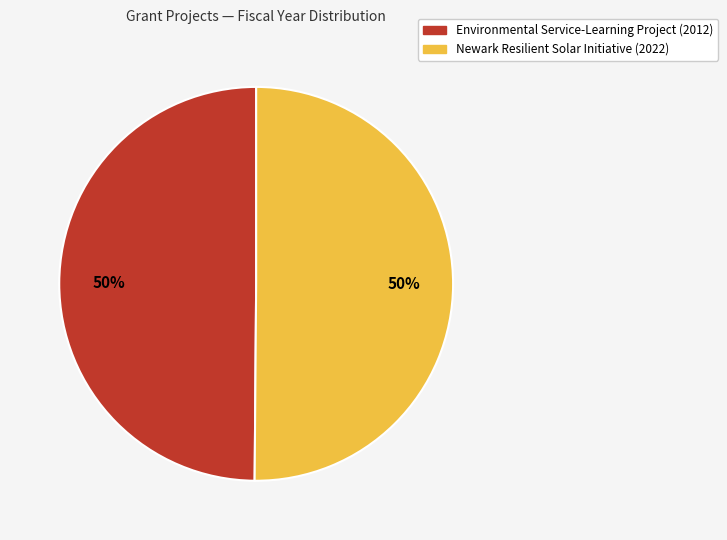

To the nearest percent, what portion does Environmental Service-Learning Project represent?

50%